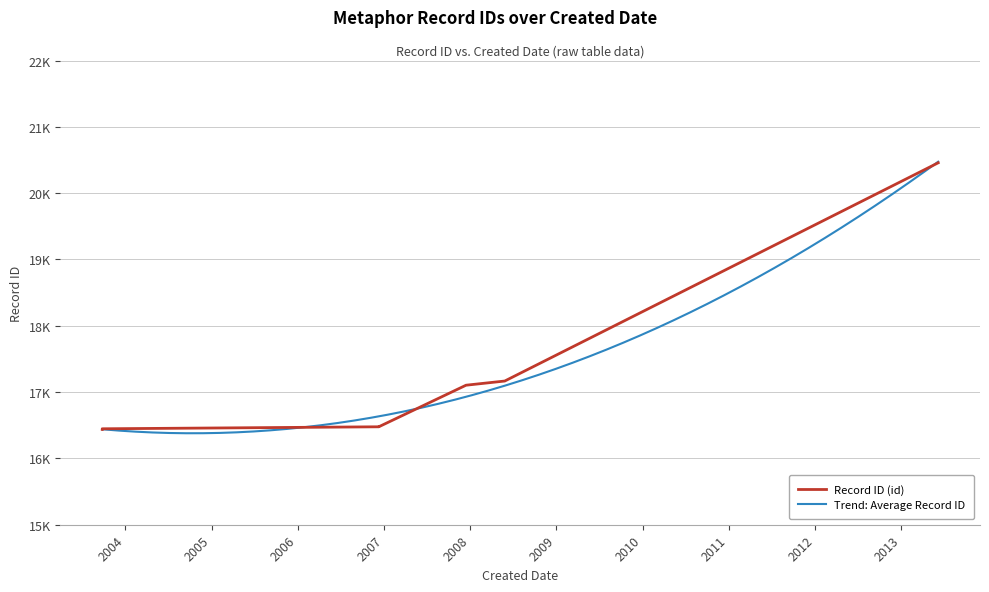

Reading left to right, transcribe all the data shown in this chart.

2003-09-26=16438	2003-09-26=16445	2003-09-27=16446	2003-09-27=16447	2005-04-08=16461	2006-12-11=16477	2006-12-11=16478	2007-12-15=17104	2008-05-27=17167	2013-06-06=20458